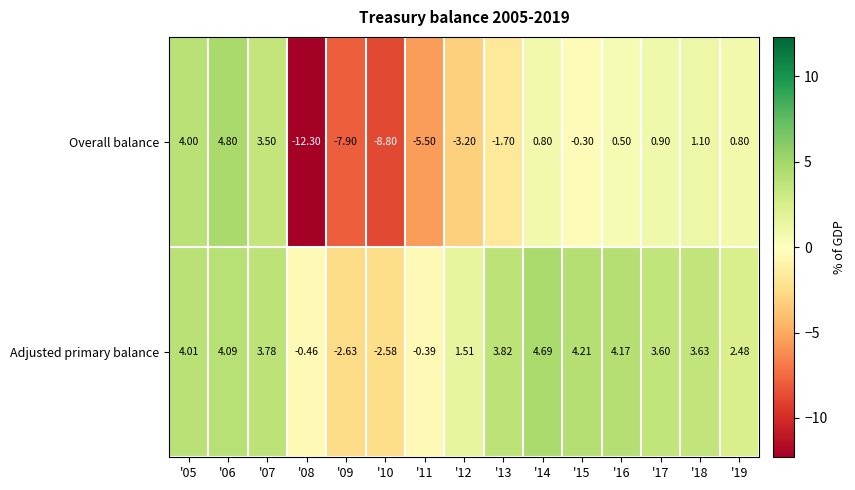

Rank the series at '18 from lowest to highest value.

Overall balance, Adjusted primary balance